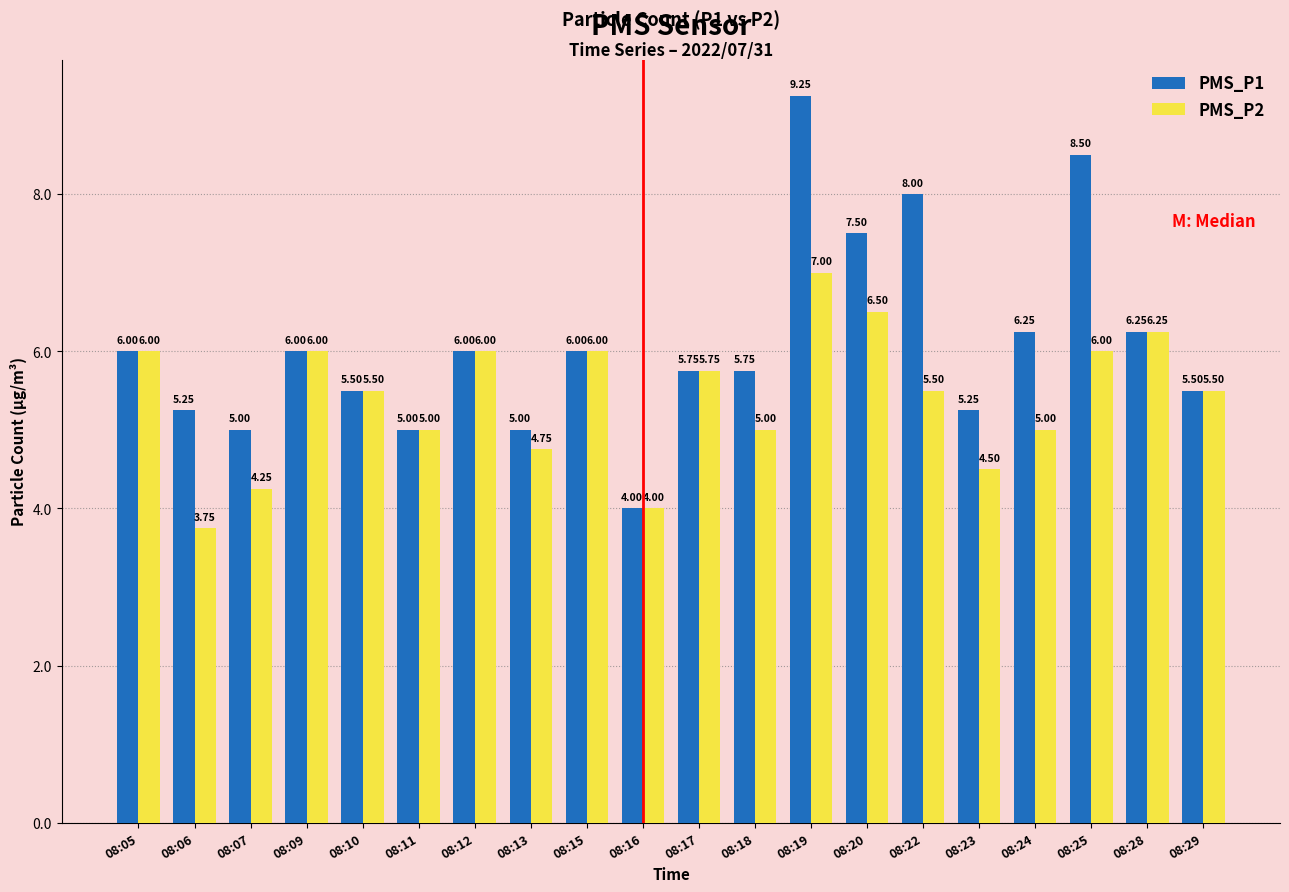

Rank the series by their average value, from lowest to highest.

PMS_P2, PMS_P1